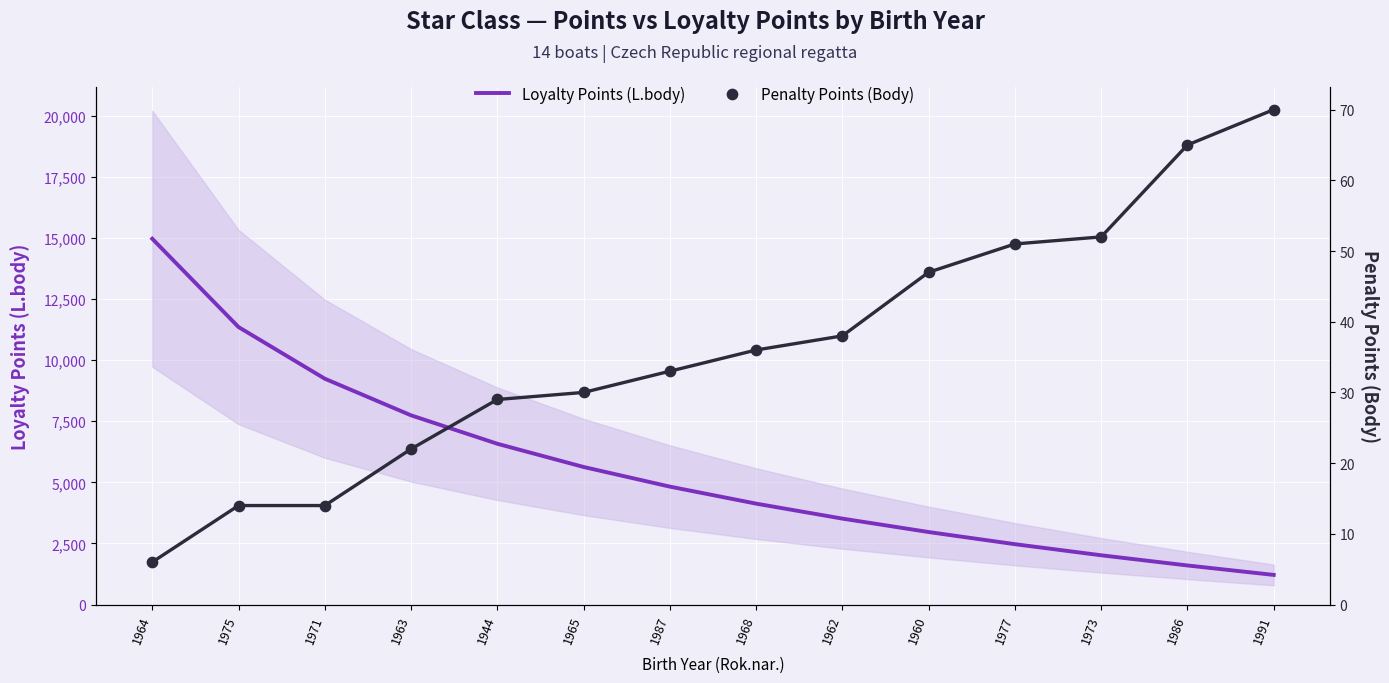

What is the total value across all series at 1964?

14972